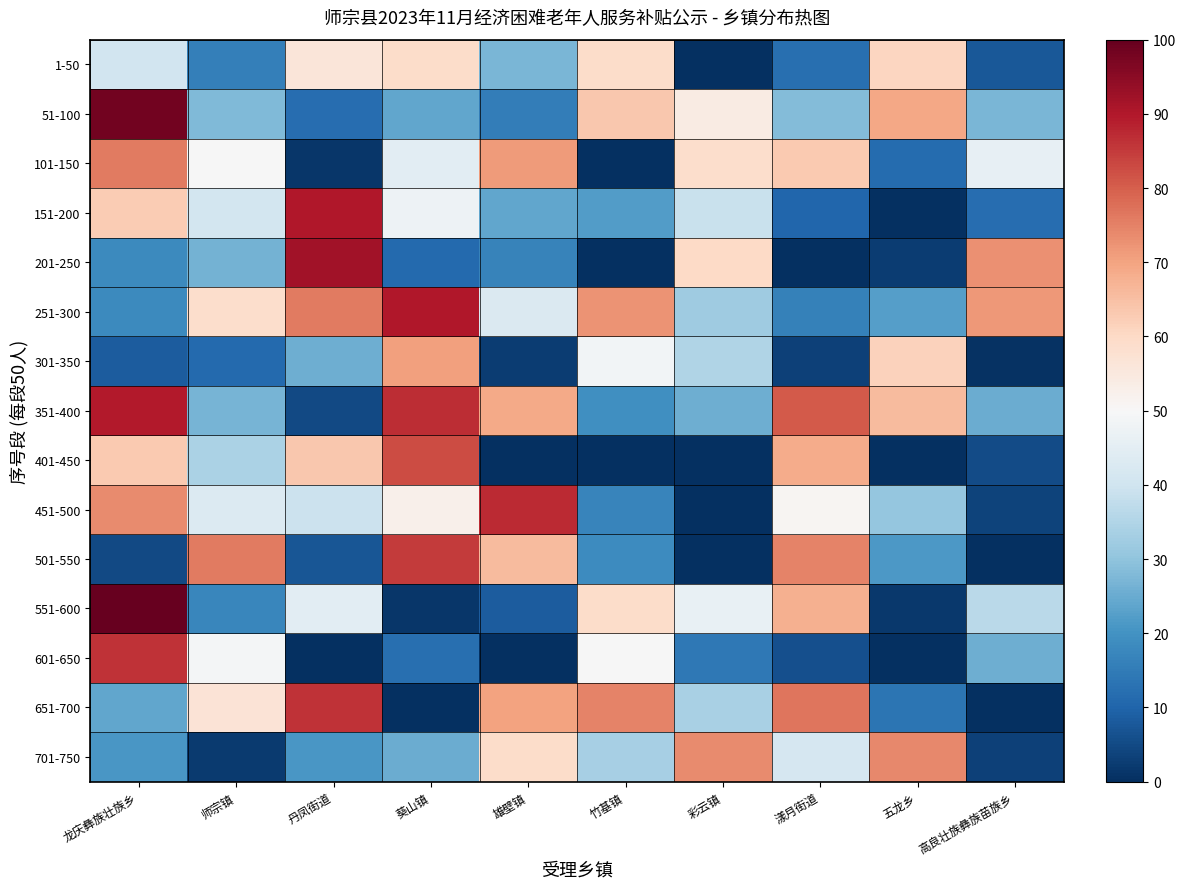

Reading left to right, list all the values displayed in this chart.

1-50: 龙庆彝族壮族乡=40.3	师宗镇=15.7	丹凤街道=55.9	葵山镇=59.1	雄壁镇=27.3	竹基镇=59.1	彩云镇=0.0	漾月街道=12.3	五龙乡=60.6	高良壮族彝族苗族乡=7.7
51-100: 龙庆彝族壮族乡=98.1	师宗镇=27.9	丹凤街道=12.1	葵山镇=23.9	雄壁镇=15.5	竹基镇=63.3	彩云镇=54.2	漾月街道=28.5	五龙乡=69.5	高良壮族彝族苗族乡=27.3
101-150: 龙庆彝族壮族乡=76.1	师宗镇=50.0	丹凤街道=1.5	葵山镇=44.8	雄壁镇=71.5	竹基镇=0.0	彩云镇=58.9	漾月街道=63.1	五龙乡=11.5	高良壮族彝族苗族乡=45.8
151-200: 龙庆彝族壮族乡=62.7	师宗镇=40.7	丹凤街道=90.2	葵山镇=47.5	雄壁镇=24.1	竹基镇=21.9	彩云镇=38.9	漾月街道=10.2	五龙乡=0.0	高良壮族彝族苗族乡=11.7
201-250: 龙庆彝族壮族乡=18.3	师宗镇=26.5	丹凤街道=91.9	葵山镇=11.2	雄壁镇=16.5	竹基镇=0.0	彩云镇=60.0	漾月街道=0.0	五龙乡=2.5	高良壮族彝族苗族乡=72.8
251-300: 龙庆彝族壮族乡=18.3	师宗镇=58.7	丹凤街道=76.1	葵山镇=89.9	雄壁镇=42.7	竹基镇=72.6	彩云镇=32.2	漾月街道=16.4	五龙乡=22.5	高良壮族彝族苗族乡=71.8
301-350: 龙庆彝族壮族乡=8.5	师宗镇=11.3	丹凤街道=25.5	葵山镇=70.4	雄壁镇=2.4	竹基镇=48.5	彩云镇=35.1	漾月街道=3.5	五龙乡=61.7	高良壮族彝族苗族乡=0.5
351-400: 龙庆彝族壮族乡=89.6	师宗镇=26.6	丹凤街道=4.8	葵山镇=86.9	雄壁镇=68.8	竹基镇=19.2	彩云镇=25.5	漾月街道=80.6	五龙乡=66.0	高良壮族彝族苗族乡=25.1
401-450: 龙庆彝族壮族乡=63.0	师宗镇=34.1	丹凤街道=63.6	葵山镇=82.4	雄壁镇=0.0	竹基镇=0.0	彩云镇=0.0	漾月街道=68.4	五龙乡=0.0	高良壮族彝族苗族乡=5.4
451-500: 龙庆彝族壮族乡=73.7	师宗镇=43.1	丹凤街道=39.1	葵山镇=52.6	雄壁镇=87.3	竹基镇=17.2	彩云镇=0.0	漾月街道=50.8	五龙乡=30.8	高良壮族彝族苗族乡=3.8
501-550: 龙庆彝族壮族乡=4.7	师宗镇=76.1	丹凤街道=7.2	葵山镇=85.1	雄壁镇=65.8	竹基镇=18.6	彩云镇=0.0	漾月街道=74.7	五龙乡=21.5	高良壮族彝族苗族乡=0.0
551-600: 龙庆彝族壮族乡=100.0	师宗镇=17.4	丹凤街道=44.7	葵山镇=1.5	雄壁镇=8.2	竹基镇=59.2	彩云镇=46.5	漾月街道=67.9	五龙乡=1.9	高良壮族彝族苗族乡=36.4
601-650: 龙庆彝族壮族乡=86.2	师宗镇=48.9	丹凤街道=0.0	葵山镇=12.3	雄壁镇=0.0	竹基镇=49.9	彩云镇=14.2	漾月街道=6.0	五龙乡=0.0	高良壮族彝族苗族乡=25.7
651-700: 龙庆彝族壮族乡=24.0	师宗镇=56.8	丹凤街道=86.2	葵山镇=0.0	雄壁镇=70.1	竹基镇=75.0	彩云镇=33.6	漾月街道=76.9	五龙乡=13.5	高良壮族彝族苗族乡=0.0
701-750: 龙庆彝族壮族乡=20.9	师宗镇=2.0	丹凤街道=20.9	葵山镇=25.3	雄壁镇=59.2	竹基镇=33.3	彩云镇=73.7	漾月街道=41.4	五龙乡=74.2	高良壮族彝族苗族乡=3.2